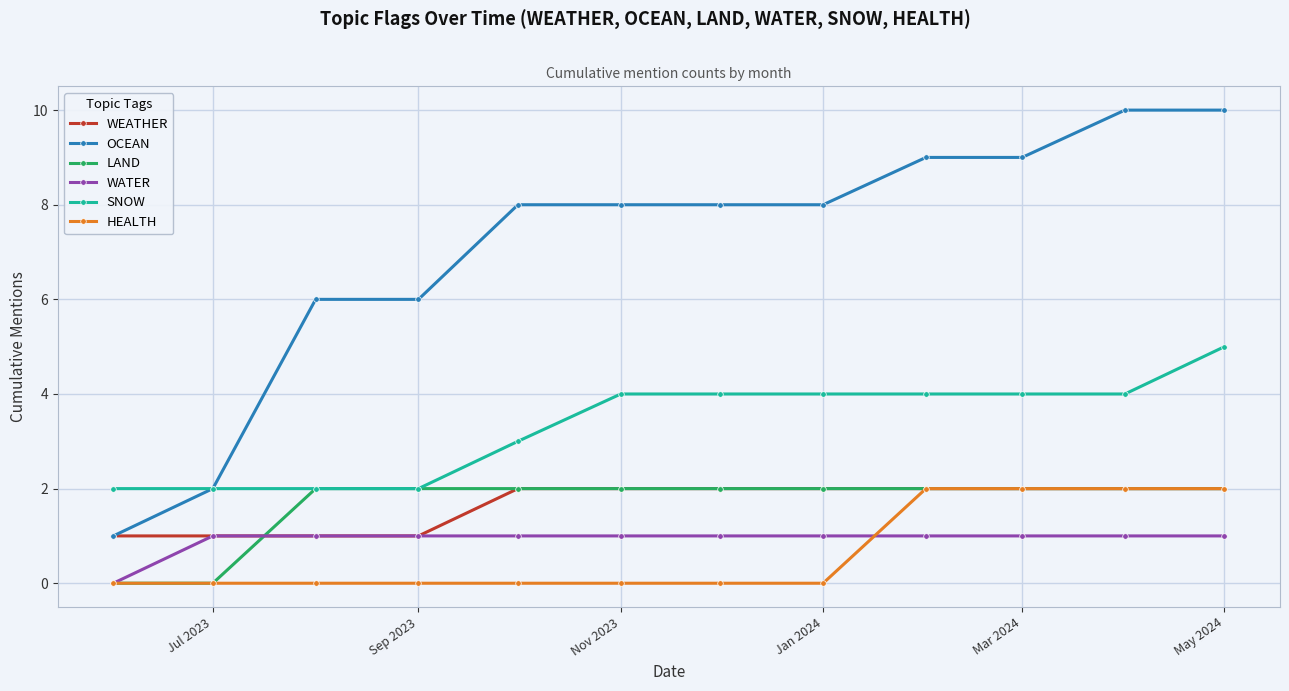

What is the value of the OCEAN point at the 12th from the left?

10